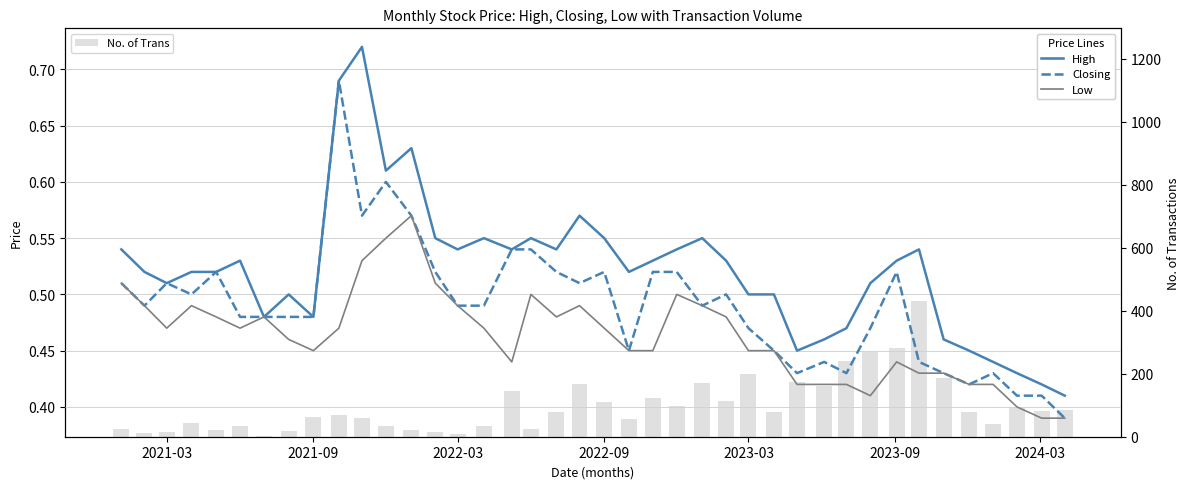

What is the sum of all No. of Trans values?

3965